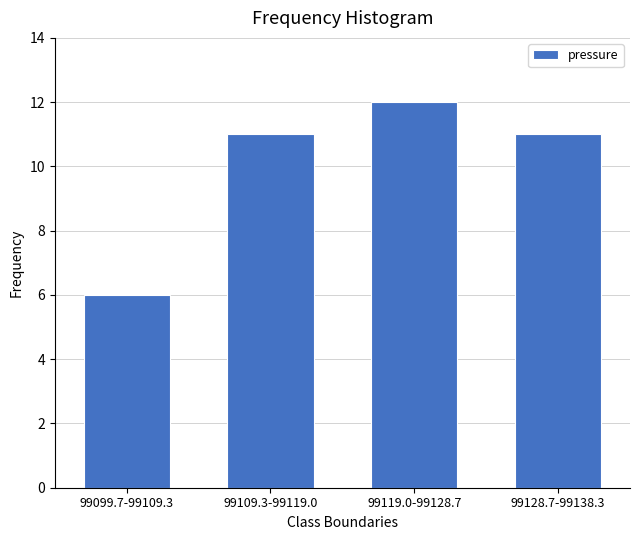

Reading left to right, transcribe all the data shown in this chart.

99099.7-99109.3=6	99109.3-99119.0=11	99119.0-99128.7=12	99128.7-99138.3=11